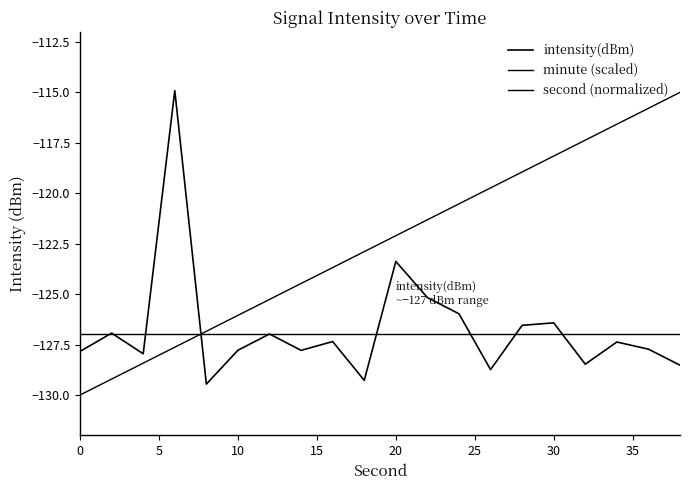

How many lines are shown in the chart?

3